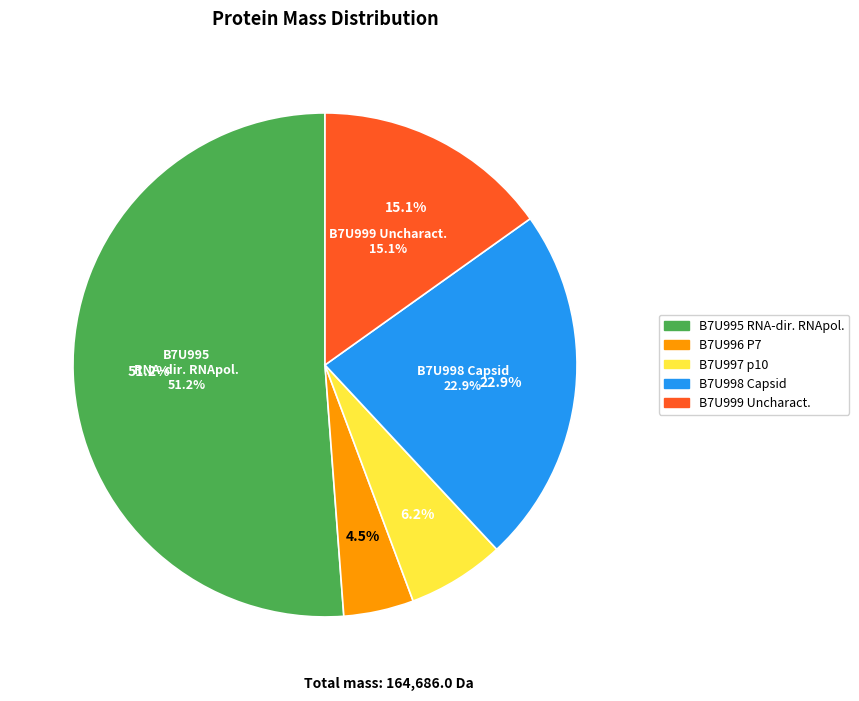

Which category has the biggest portion of the pie?

tr|B7U995|B7U995_9TOMB